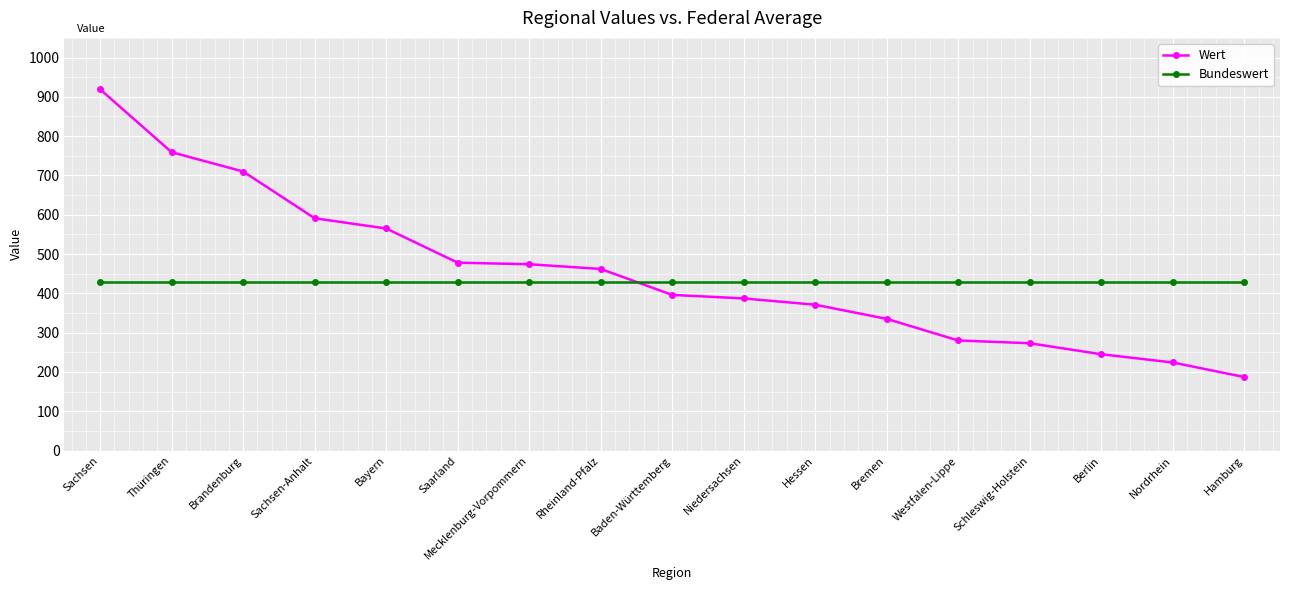

Rank the series at Mecklenburg-Vorpommern from highest to lowest value.

Wert, Bundeswert